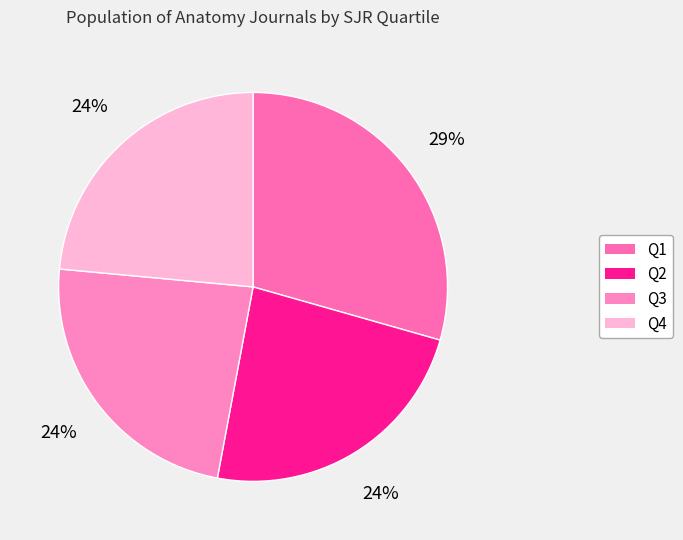

How many segments does this pie chart have?

4